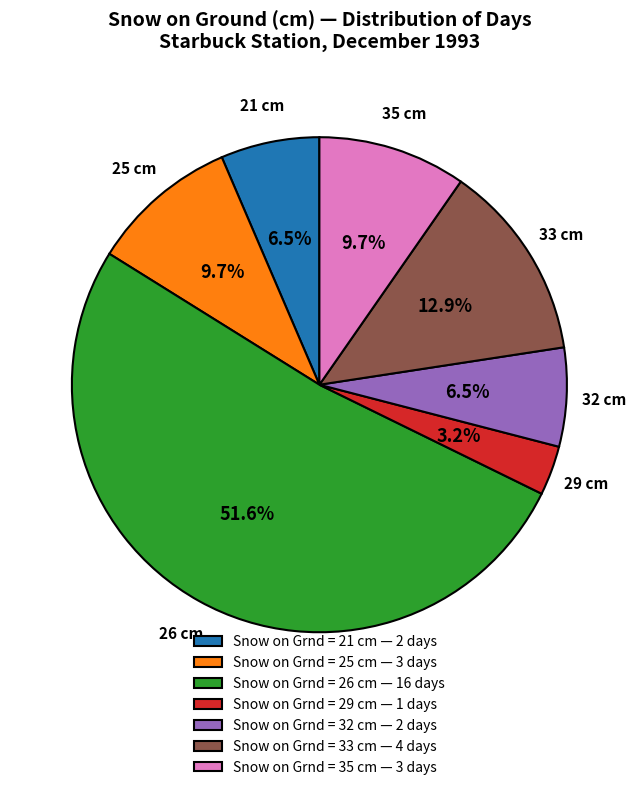

Does Snow on Grnd = 26 cm — 16 days represent more than half of the total?

Yes